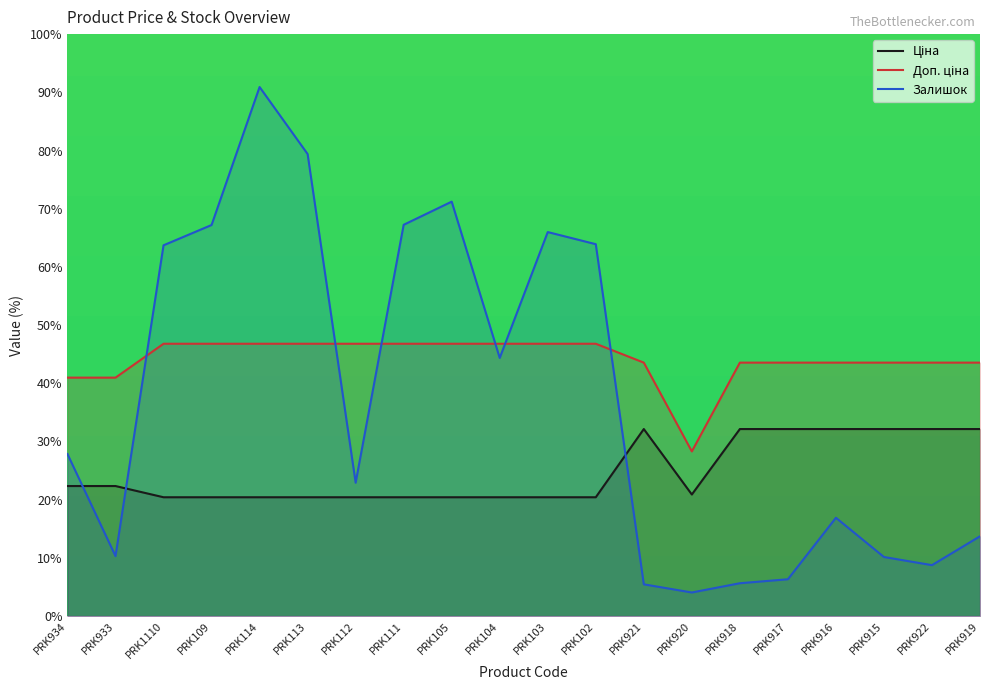

What position from the right is PRK111?

13